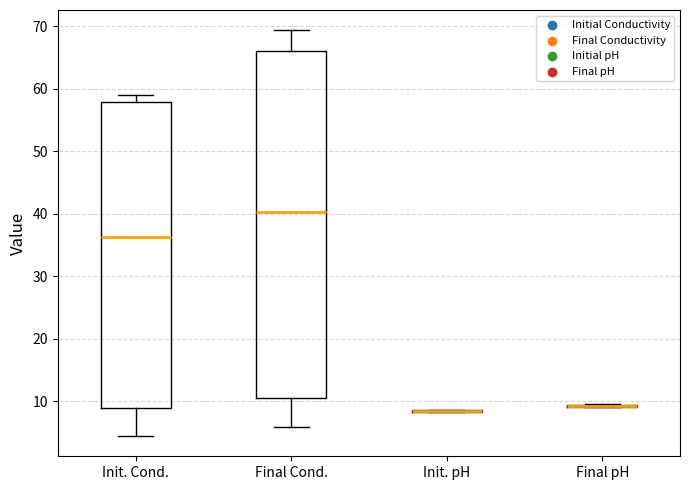

Where is the lower edge of the box for Final Cond. on the y-axis? The values are not printed on the chart, so give them approximately, as read against the axis.

10